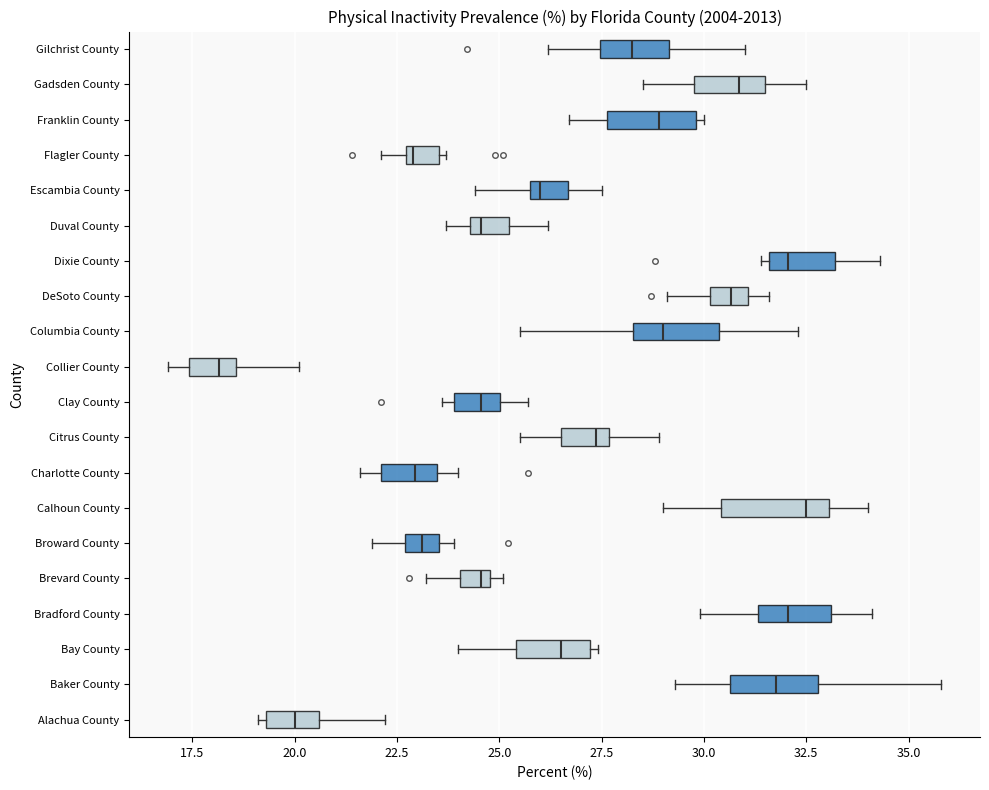

Which box has the furthest to the left median line?

Collier County